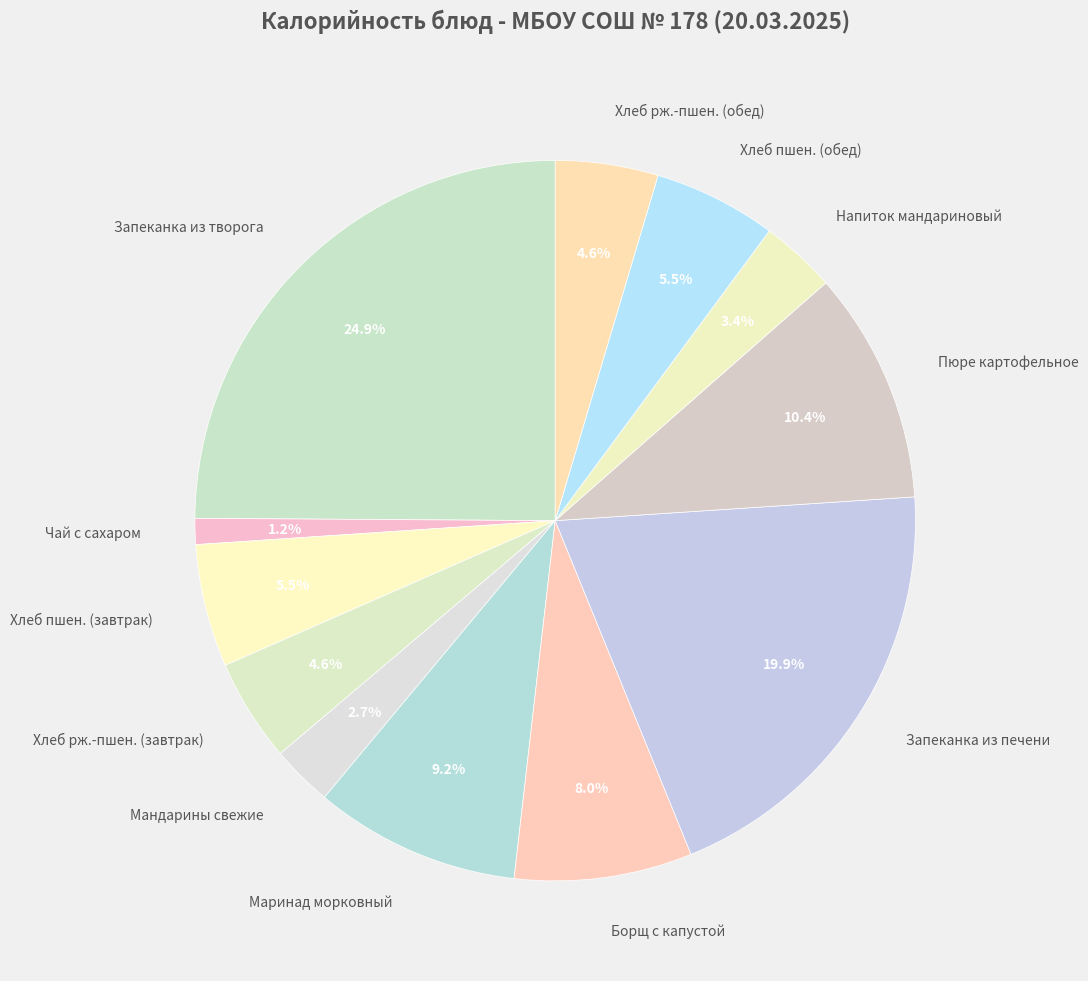

Approximately how many times larger is the value at Хлеб рж.-пшен. (завтрак) compared to Хлеб рж.-пшен. (обед)?

1.0